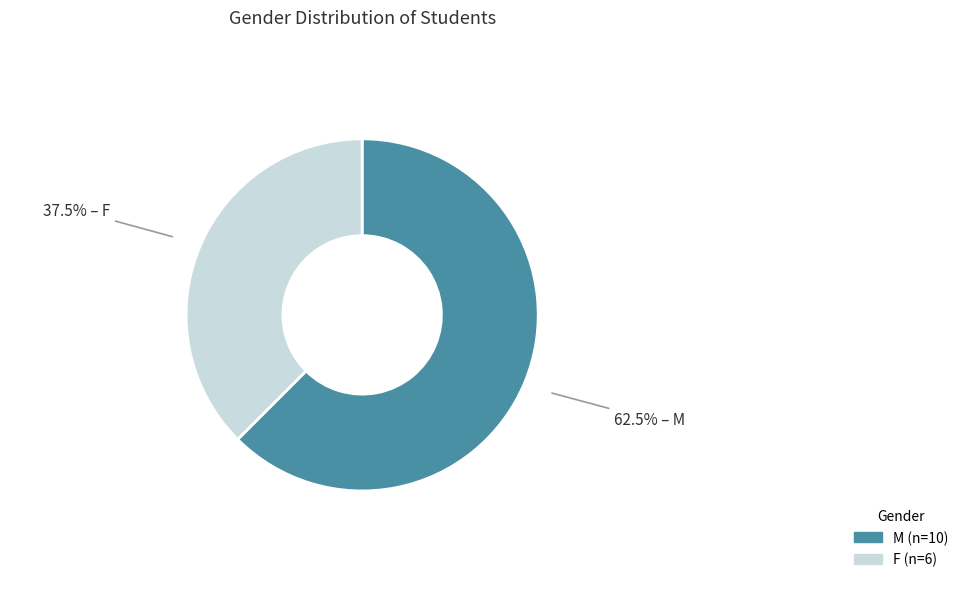

Rank the categories by value from highest to lowest.

M, F